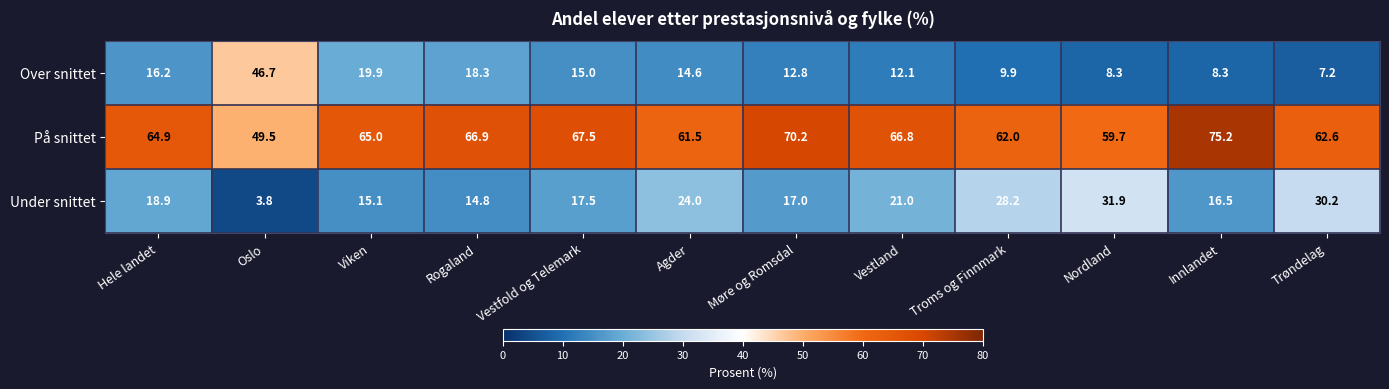

Where is Over snittet nearest to the value 26?

Viken